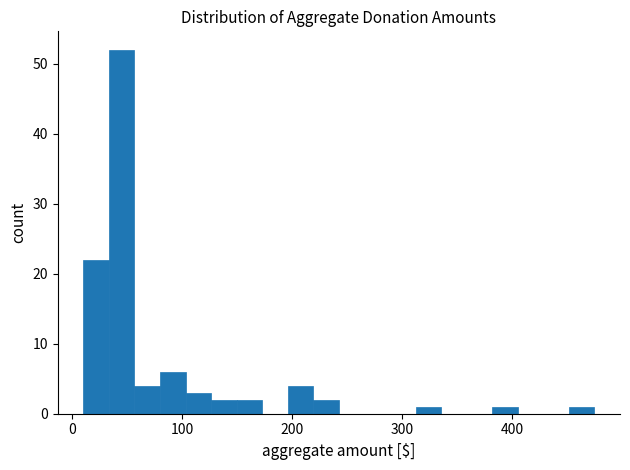

Around what value on the x-axis is the tallest bar? Give the approximate position of its centre, as read against the axis.

40